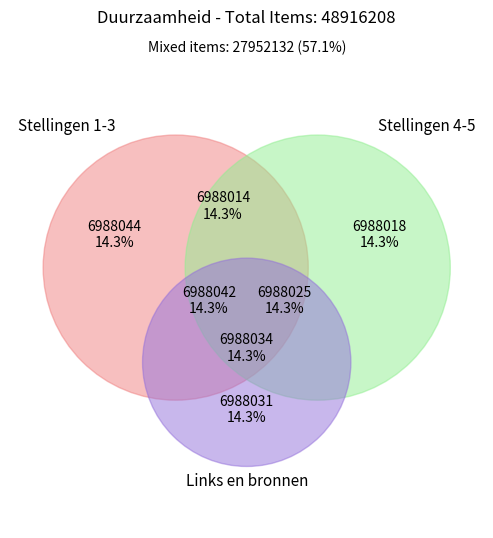

True or false: Stelling 4 accounts for 14% of the total.

True